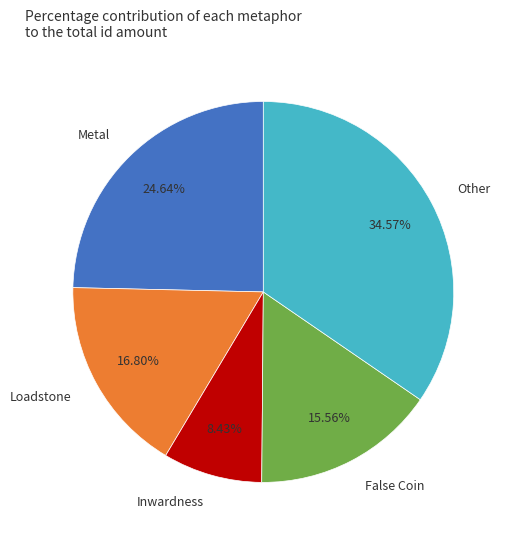

Combined, do Loadstone and Metal account for over 50%?

No